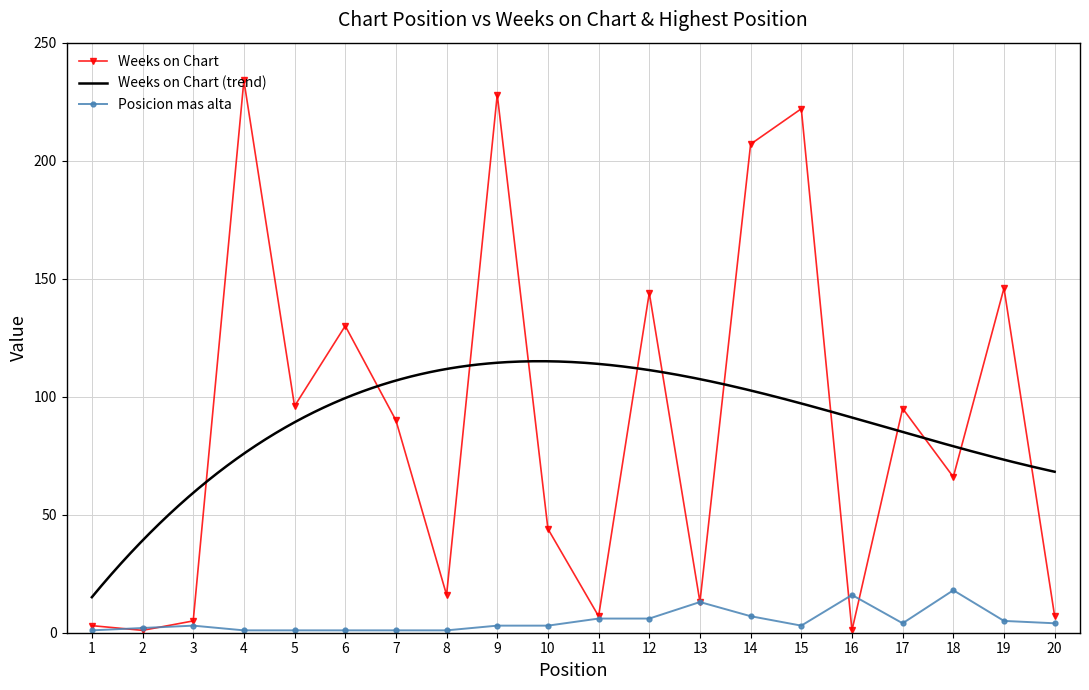

After their last crossing, which series has the higher values: Posicion mas alta or Weeks on Chart?

Weeks on Chart